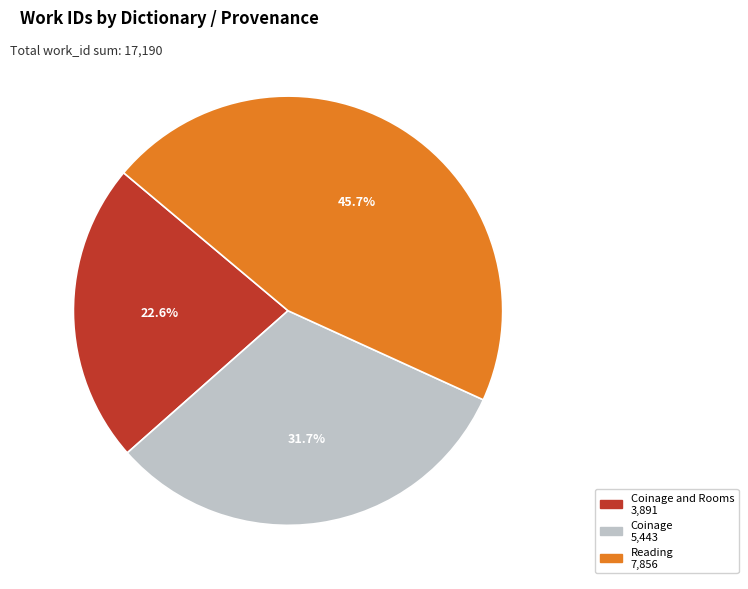

Is there any slice that represents more than half of the pie?

No